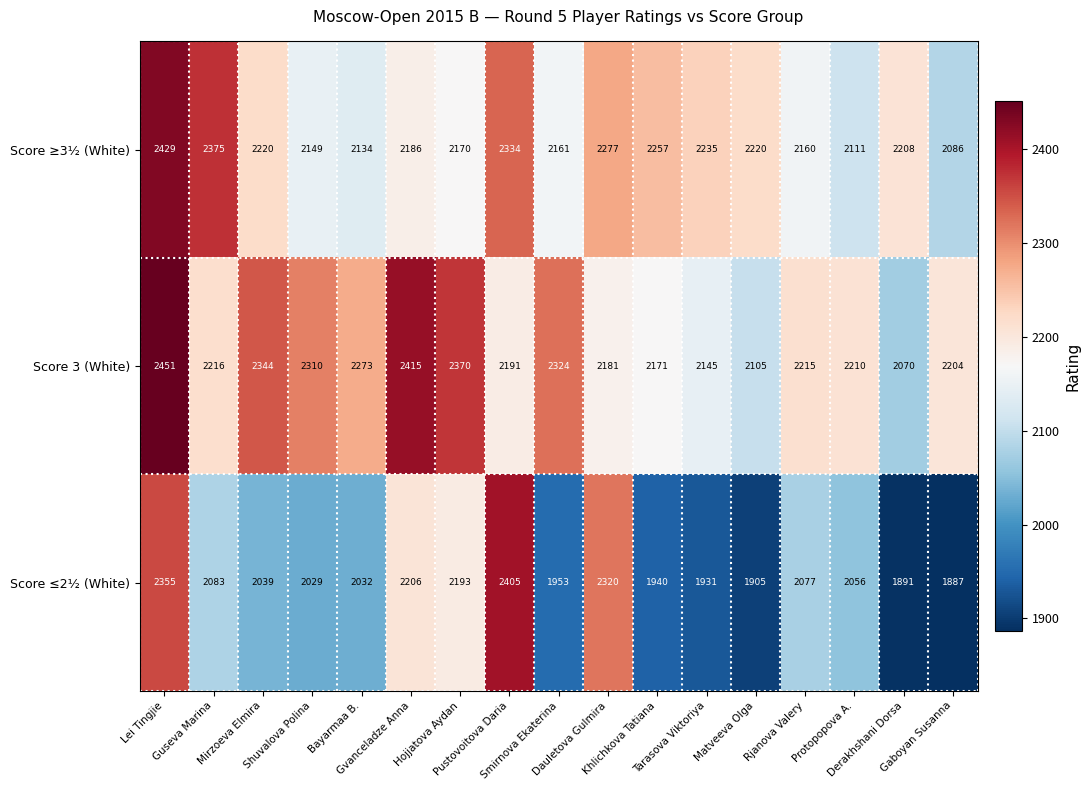

What is the difference between the highest and lowest values at Mirzoeva Elmira?

305